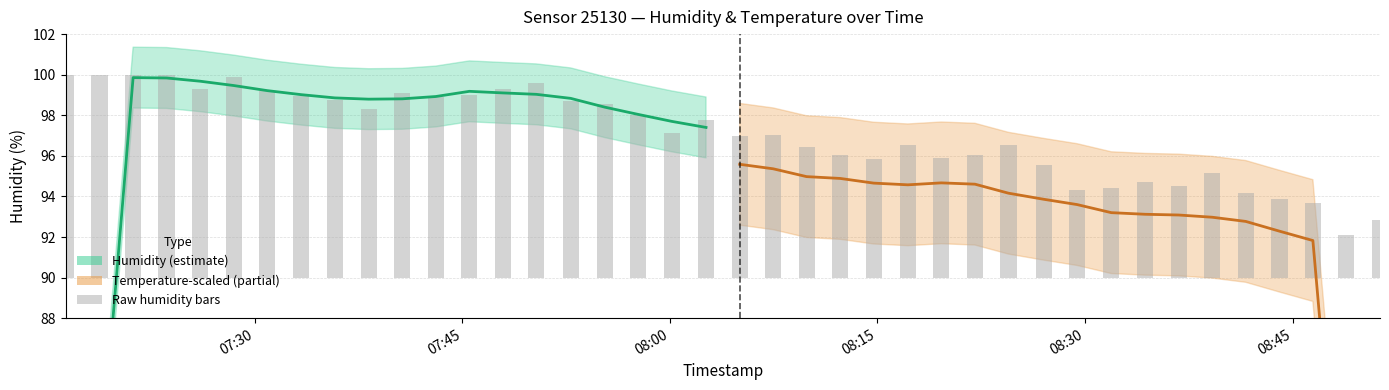

Which series has the largest range (max minus min)?

humidity